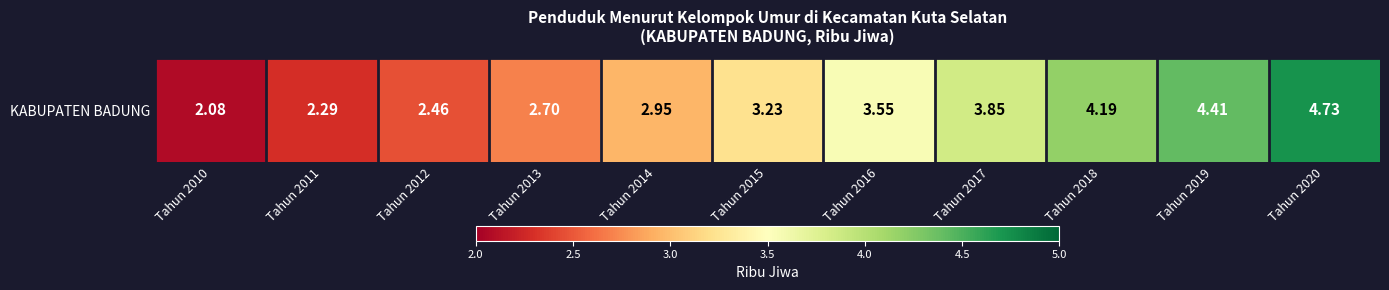

Reading left to right, extract all data points from this chart.

Tahun 2010=2.1	Tahun 2011=2.3	Tahun 2012=2.5	Tahun 2013=2.7	Tahun 2014=3.0	Tahun 2015=3.2	Tahun 2016=3.5	Tahun 2017=3.9	Tahun 2018=4.2	Tahun 2019=4.4	Tahun 2020=4.7